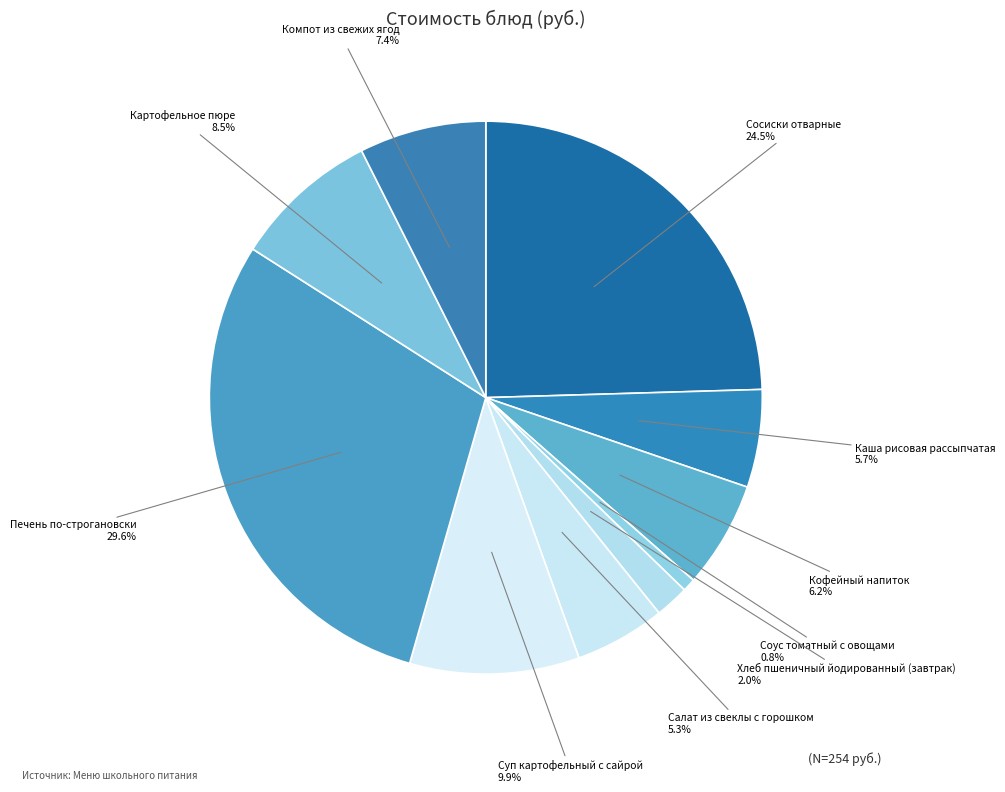

How many segments does this pie chart have?

10